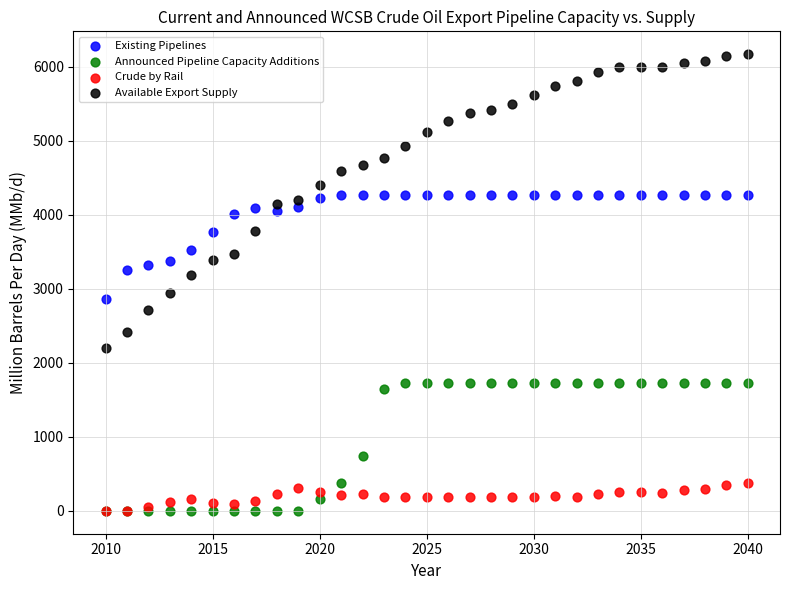

In the Announced Pipeline Capacity Additions series, what Y value is closest to 861?

736.7